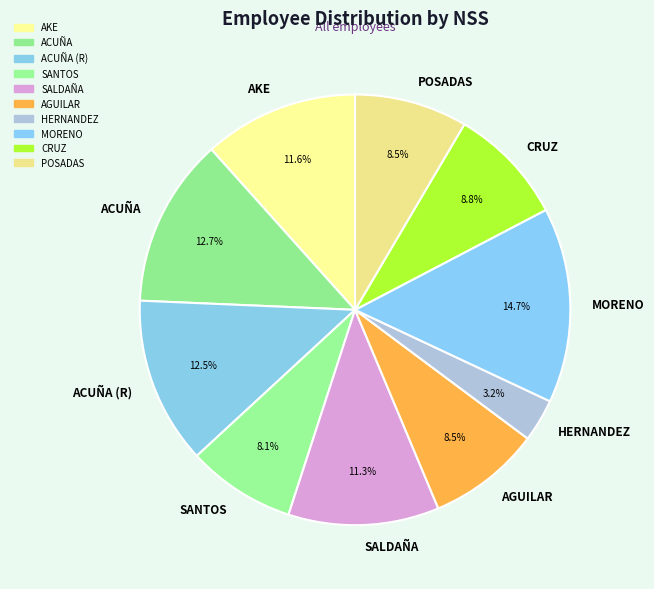

To the nearest percent, what portion does MORENO represent?

15%